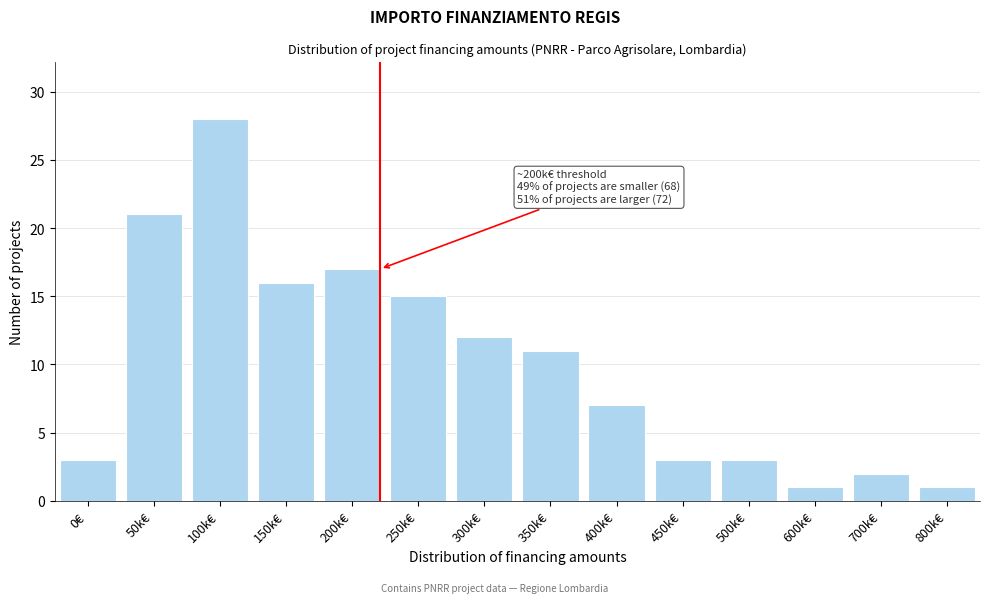

Reading left to right, what are all the values shown in this chart?

0€=3	50k€=21	100k€=28	150k€=16	200k€=17	250k€=15	300k€=12	350k€=11	400k€=7	450k€=3	500k€=3	600k€=1	700k€=2	800k€=1